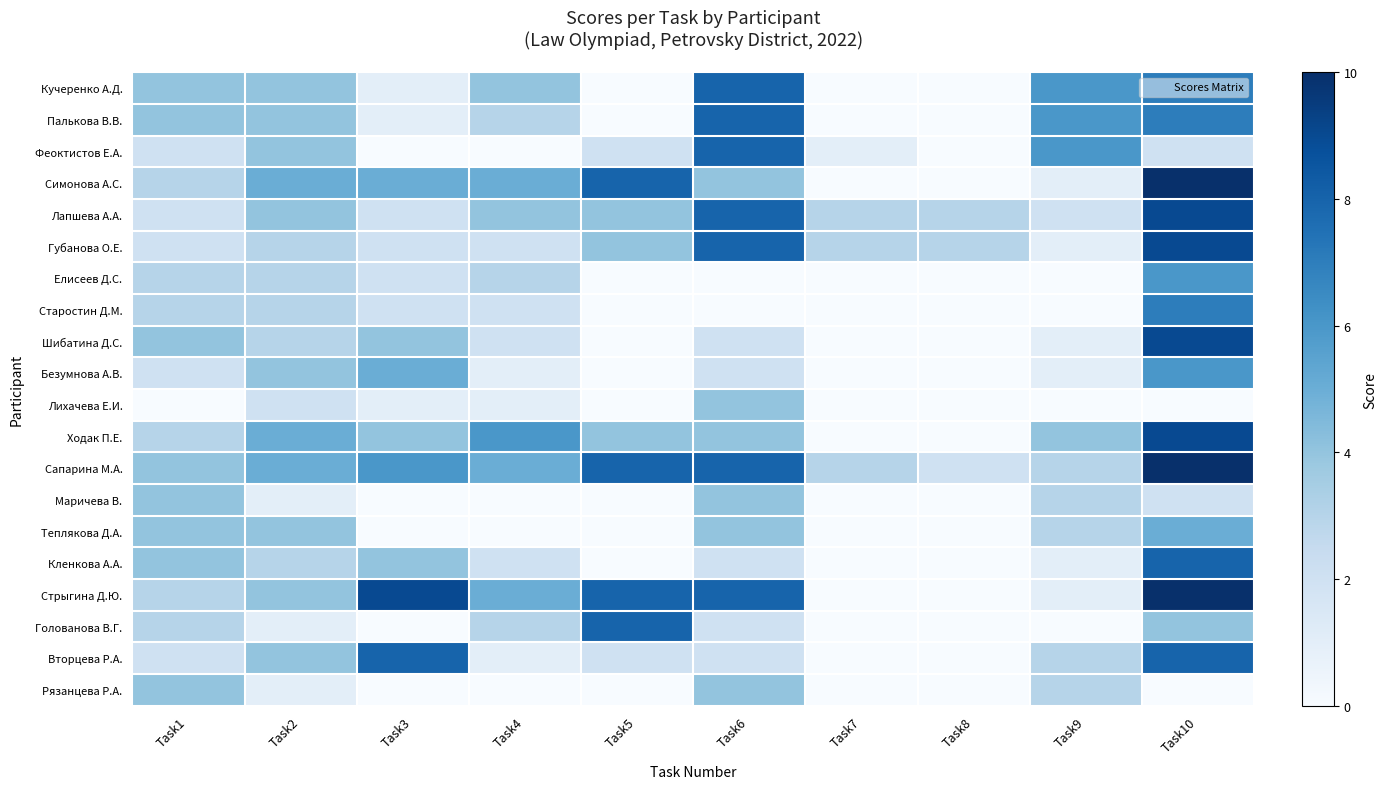

Reading left to right, transcribe all the data shown in this chart.

Кучеренко А.Д.: Task1=4	Task2=4	Task3=1	Task4=4	Task5=0	Task6=8	Task7=0	Task8=0	Task9=6	Task10=7
Палькова В.В.: Task1=4	Task2=4	Task3=1	Task4=3	Task5=0	Task6=8	Task7=0	Task8=0	Task9=6	Task10=7
Феоктистов Е.А.: Task1=2	Task2=4	Task3=0	Task4=0	Task5=2	Task6=8	Task7=1	Task8=0	Task9=6	Task10=2
Симонова А.С.: Task1=3	Task2=5	Task3=5	Task4=5	Task5=8	Task6=4	Task7=0	Task8=0	Task9=1	Task10=10
Лапшева А.А.: Task1=2	Task2=4	Task3=2	Task4=4	Task5=4	Task6=8	Task7=3	Task8=3	Task9=2	Task10=9
Губанова О.Е.: Task1=2	Task2=3	Task3=2	Task4=2	Task5=4	Task6=8	Task7=3	Task8=3	Task9=1	Task10=9
Елисеев Д.С.: Task1=3	Task2=3	Task3=2	Task4=3	Task5=0	Task6=0	Task7=0	Task8=0	Task9=0	Task10=6
Старостин Д.М.: Task1=3	Task2=3	Task3=2	Task4=2	Task5=0	Task6=0	Task7=0	Task8=0	Task9=0	Task10=7
Шибатина Д.С.: Task1=4	Task2=3	Task3=4	Task4=2	Task5=0	Task6=2	Task7=0	Task8=0	Task9=1	Task10=9
Безумнова А.В.: Task1=2	Task2=4	Task3=5	Task4=1	Task5=0	Task6=2	Task7=0	Task8=0	Task9=1	Task10=6
Лихачева Е.И.: Task1=0	Task2=2	Task3=1	Task4=1	Task5=0	Task6=4	Task7=0	Task8=0	Task9=0	Task10=0
Ходак П.Е.: Task1=3	Task2=5	Task3=4	Task4=6	Task5=4	Task6=4	Task7=0	Task8=0	Task9=4	Task10=9
Сапарина М.А.: Task1=4	Task2=5	Task3=6	Task4=5	Task5=8	Task6=8	Task7=3	Task8=2	Task9=3	Task10=10
Маричева В.: Task1=4	Task2=1	Task3=0	Task4=0	Task5=0	Task6=4	Task7=0	Task8=0	Task9=3	Task10=2
Теплякова Д.А.: Task1=4	Task2=4	Task3=0	Task4=0	Task5=0	Task6=4	Task7=0	Task8=0	Task9=3	Task10=5
Кленкова А.А.: Task1=4	Task2=3	Task3=4	Task4=2	Task5=0	Task6=2	Task7=0	Task8=0	Task9=1	Task10=8
Стрыгина Д.Ю.: Task1=3	Task2=4	Task3=9	Task4=5	Task5=8	Task6=8	Task7=0	Task8=0	Task9=1	Task10=10
Голованова В.Г.: Task1=3	Task2=1	Task3=0	Task4=3	Task5=8	Task6=2	Task7=0	Task8=0	Task9=0	Task10=4
Вторцева Р.А.: Task1=2	Task2=4	Task3=8	Task4=1	Task5=2	Task6=2	Task7=0	Task8=0	Task9=3	Task10=8
Рязанцева Р.А.: Task1=4	Task2=1	Task3=0	Task4=0	Task5=0	Task6=4	Task7=0	Task8=0	Task9=3	Task10=0